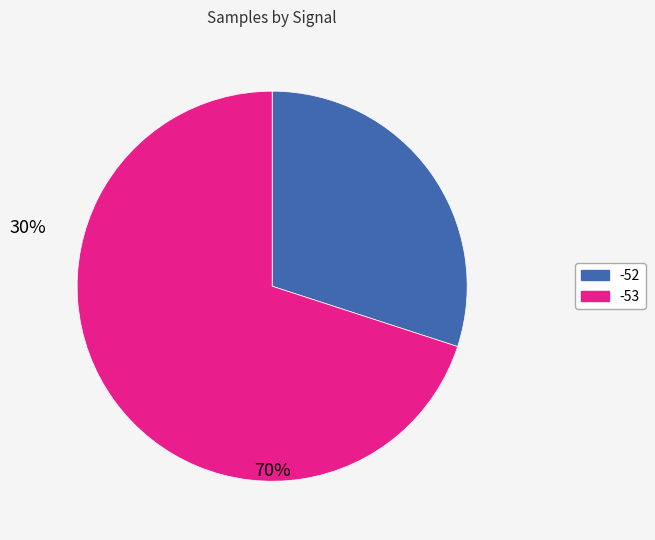

Is there a majority slice in this chart?

Yes